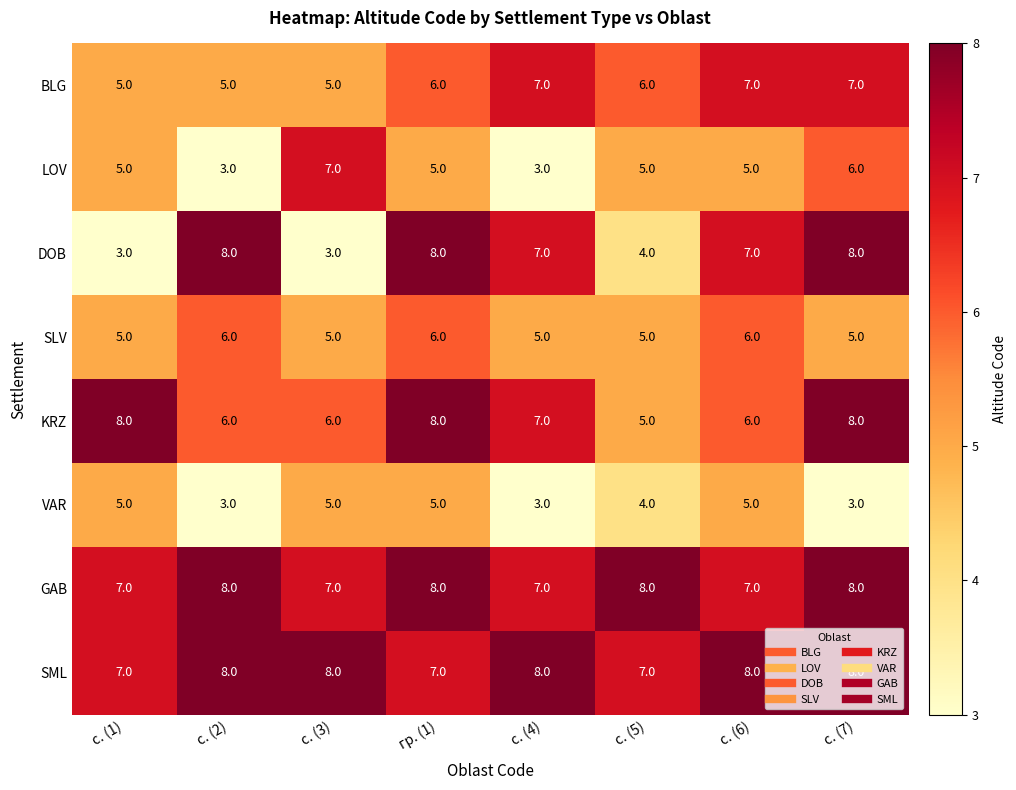

What is the maximum value for KRZ?

8